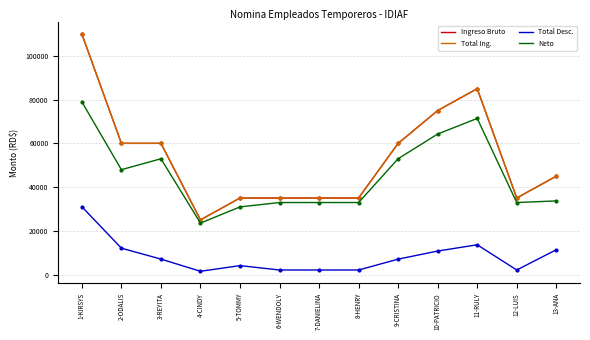

Does the chart have visible grid lines?

Yes